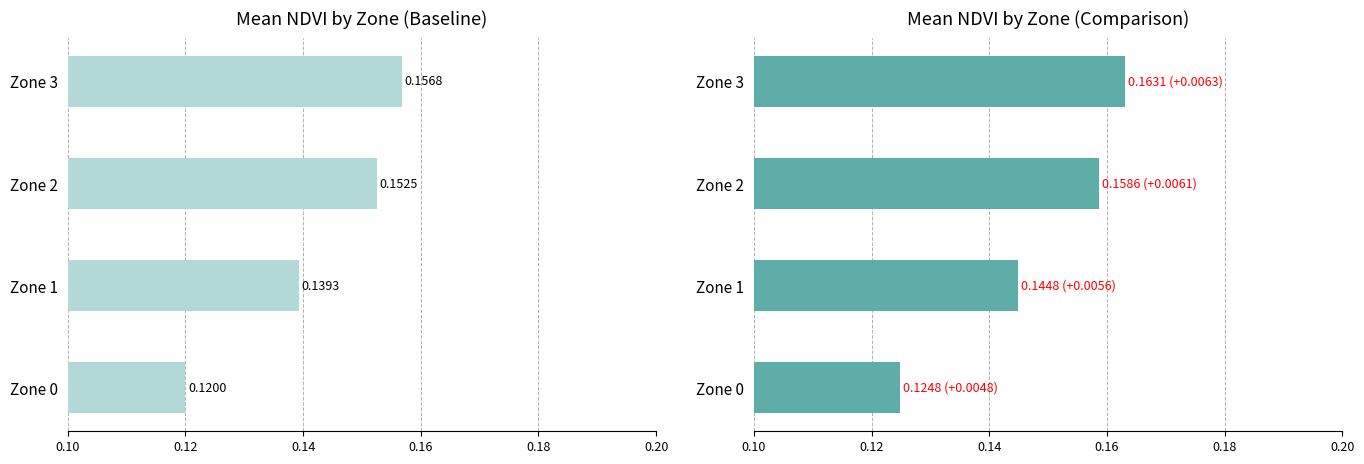

The Mean NDVI (adj) series shows 0.1 at Zone 1. True or false?

True